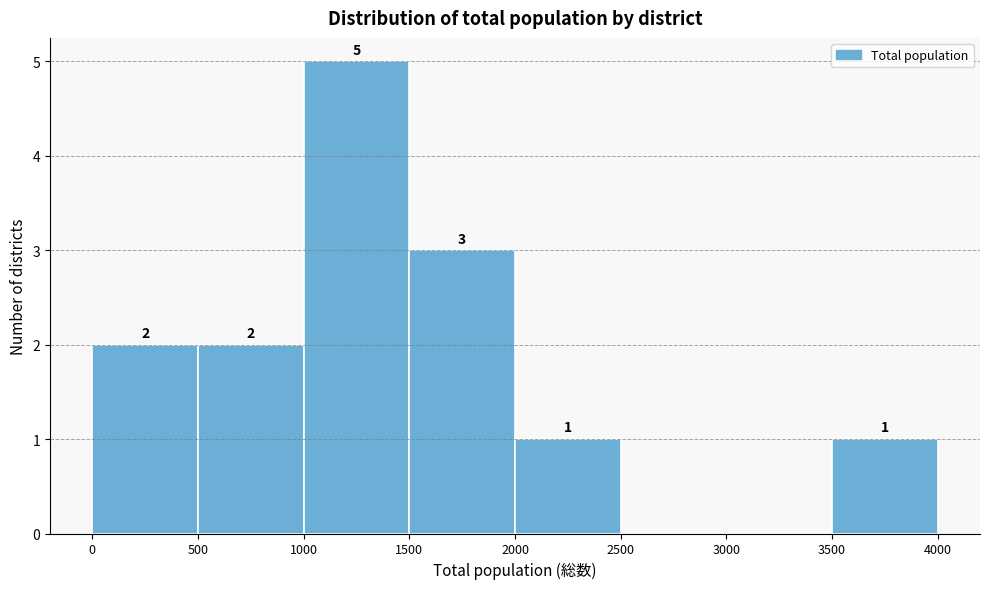

Which range on the x-axis has the tallest bar?

1000 to 1500